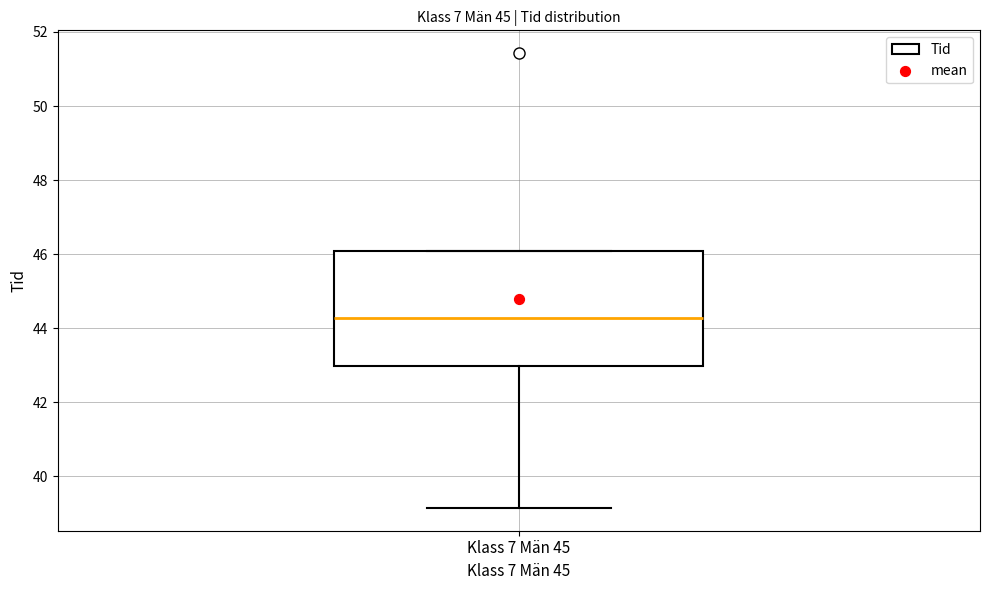

Read this box plot against the y-axis: the position of the median line, the range covered by the box, and the ends of both whiskers. The values are not printed on the chart, so give them approximately, as read against the axis.

median 44.2, box 43.0 to 46.0, whiskers 39.2 to 46.0